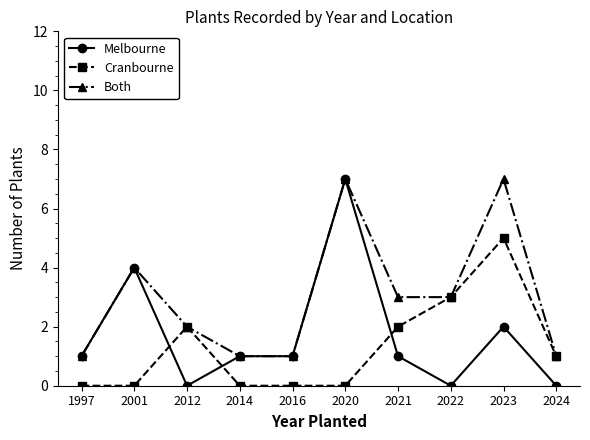

True or false: Melbourne and Cranbourne intersect in this chart.

True